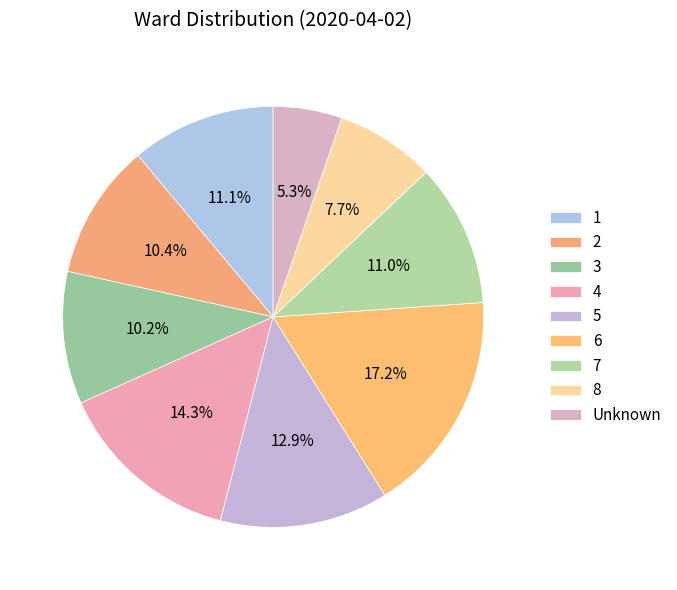

Between Unknown and 8, which is larger?

8